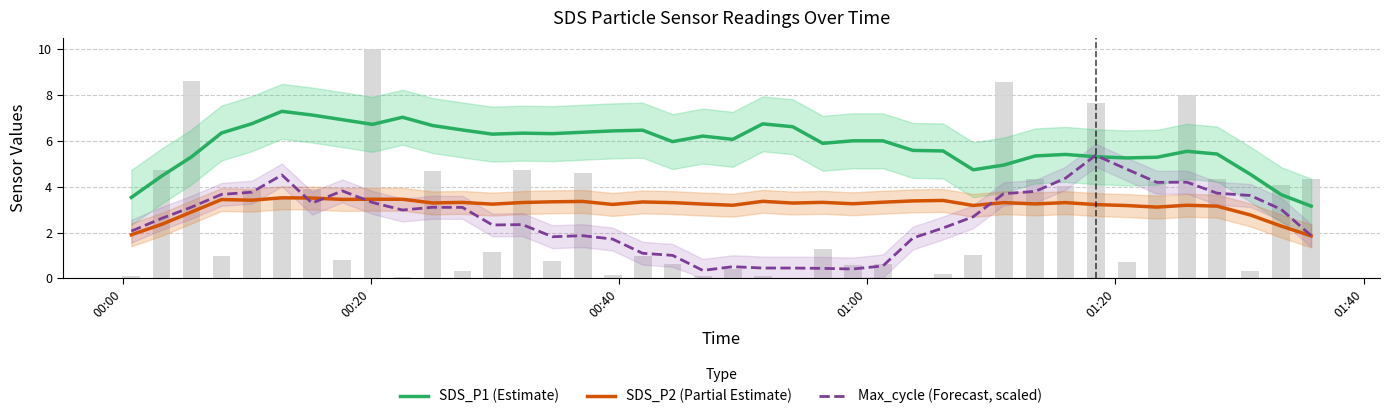

What is the lowest value of the SDS_P2 (Partial Estimate) series?

1.9